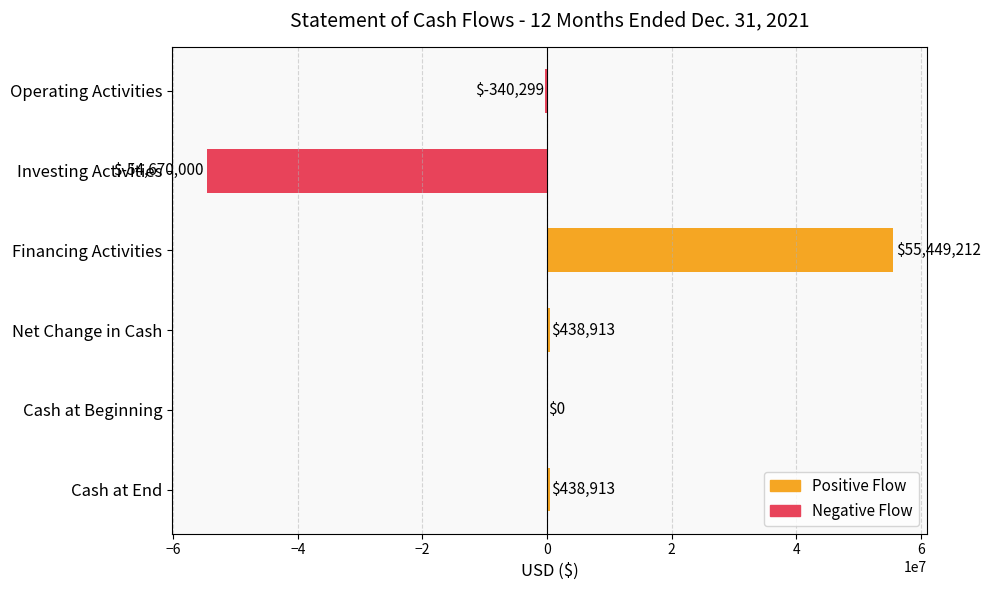

Is it true that the value at Investing Activities is -80902686?

False